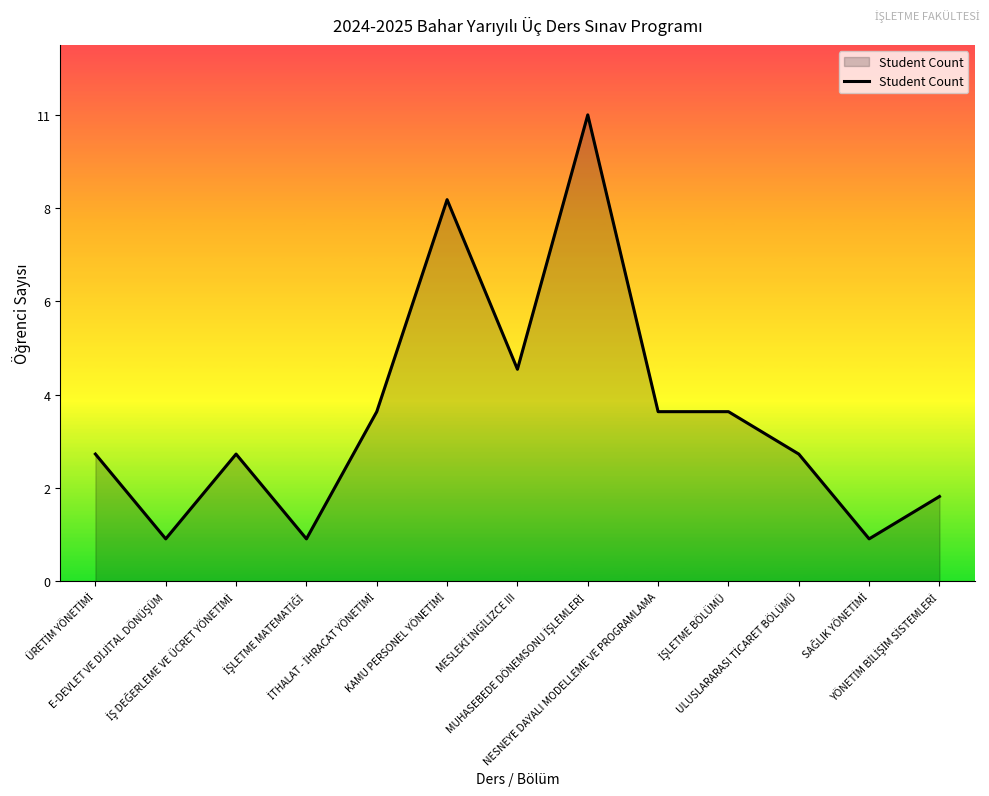

At which label is the value closest to 6?

MESLEKİ İNGİLİZCE III